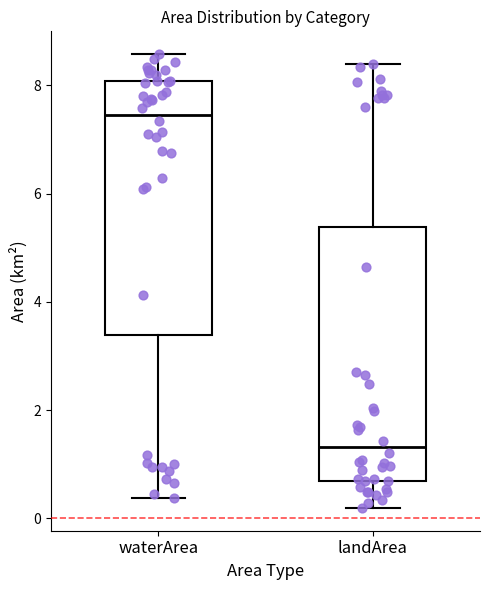

Reading left to right, read every box against the y-axis: the position of its median line, the range the box covers, and the ends of its whiskers. The values are not printed on the chart, so give them approximately, as read against the axis.

waterArea: median 7.4, box 3.4 to 8.0, whiskers 0.4 to 8.6
landArea: median 1.4, box 0.6 to 5.4, whiskers 0.2 to 8.4